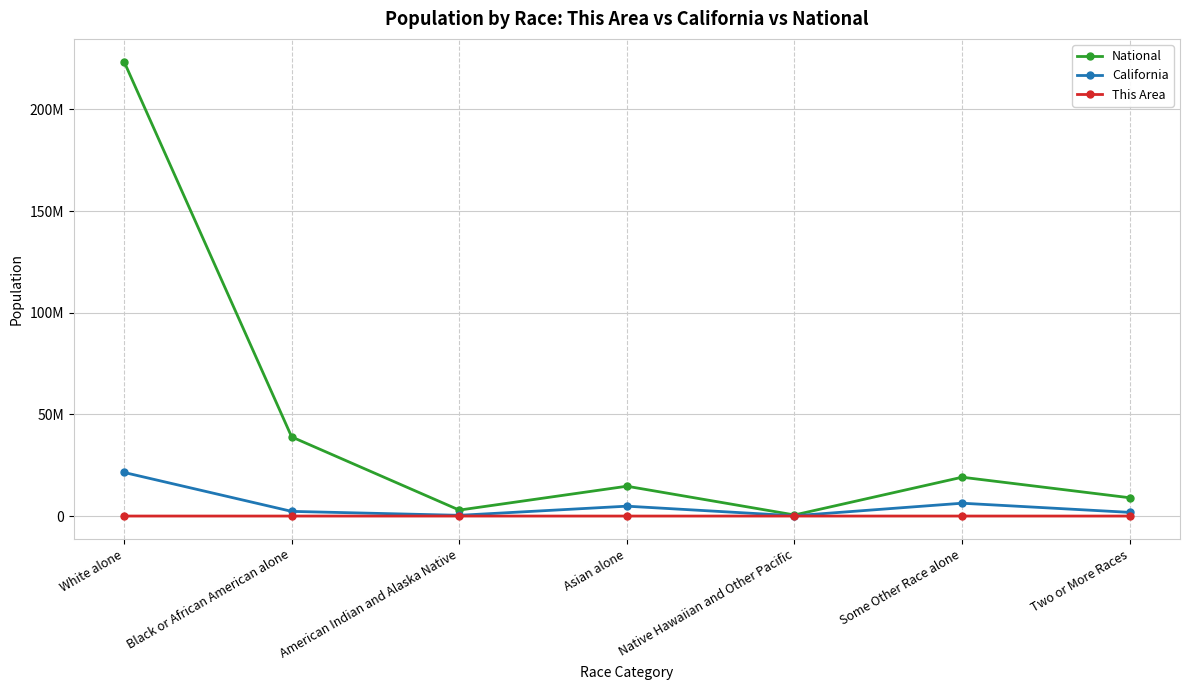

Reading left to right, extract all data points from this chart.

National: White alone=223553265	Black or African American alone=38929319	American Indian and Alaska Native=2932248	Asian alone=14674252	Native Hawaiian and Other Pacific=540013	Some Other Race alone=19107368	Two or More Races=9009073
California: White alone=21453934	Black or African American alone=2299072	American Indian and Alaska Native=362801	Asian alone=4861007	Native Hawaiian and Other Pacific=144386	Some Other Race alone=6317372	Two or More Races=1815384
This Area: White alone=6860	Black or African American alone=68	American Indian and Alaska Native=173	Asian alone=1091	Native Hawaiian and Other Pacific=14	Some Other Race alone=4675	Two or More Races=663